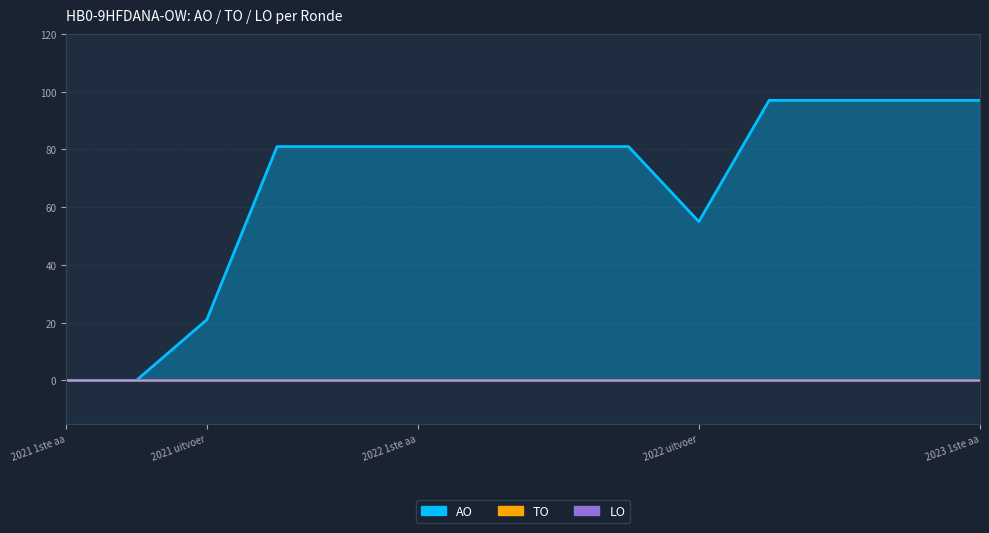

How many lines are shown in the chart?

3